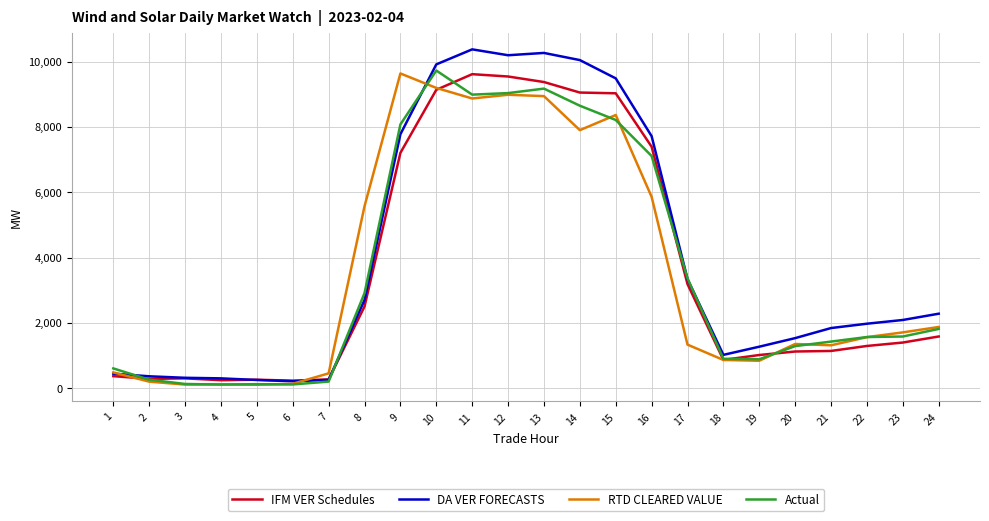

What is the greatest value displayed?

10373.4